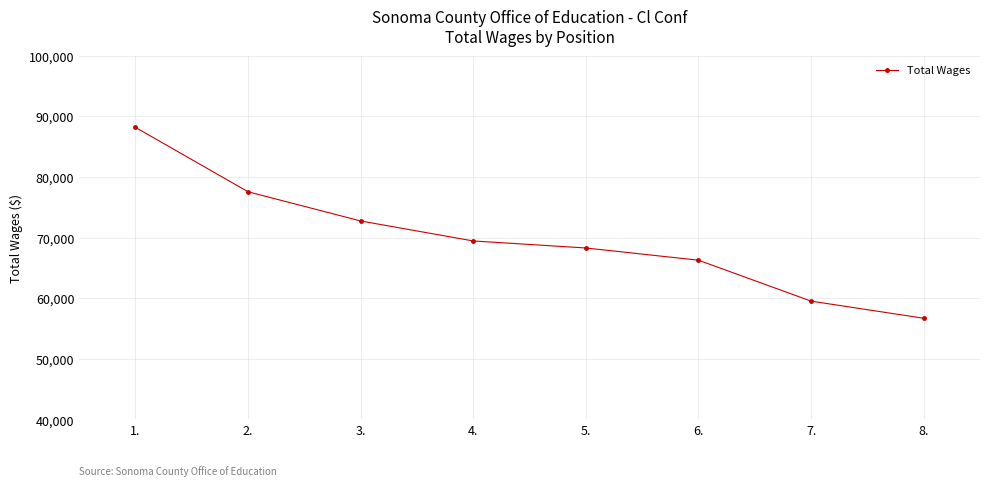

Which has a higher value, 4. or 3.?

3.